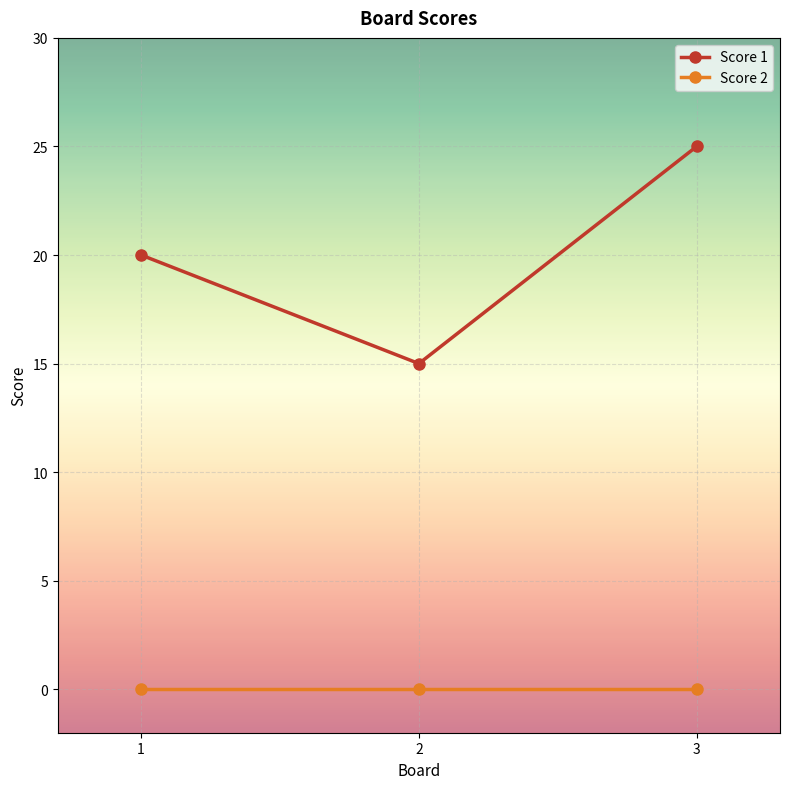

Which series has the widest spread of values?

Score 1